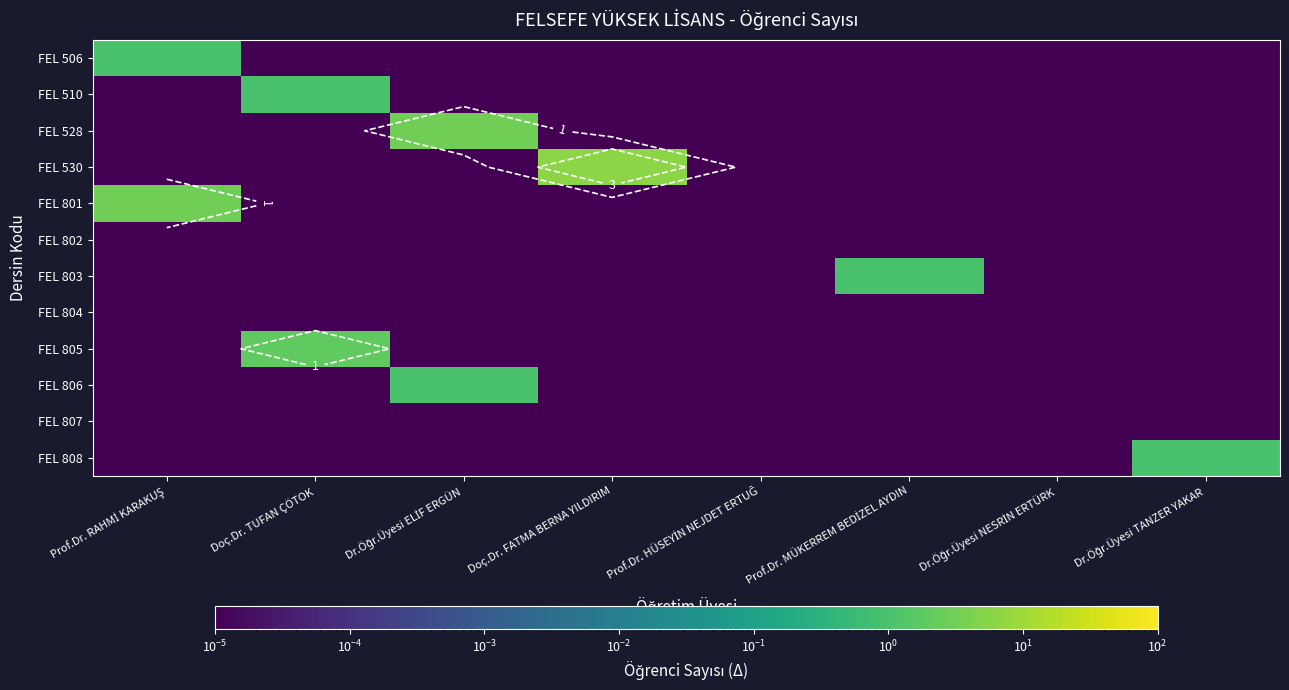

At which category is the sum across all series the highest?

Doç.Dr. FATMA BERNA YILDIRIM